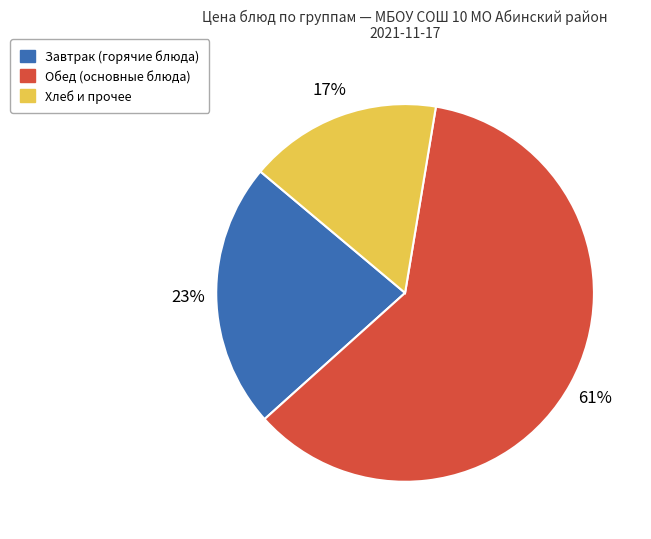

To the nearest percent, what is the average slice percentage?

33%